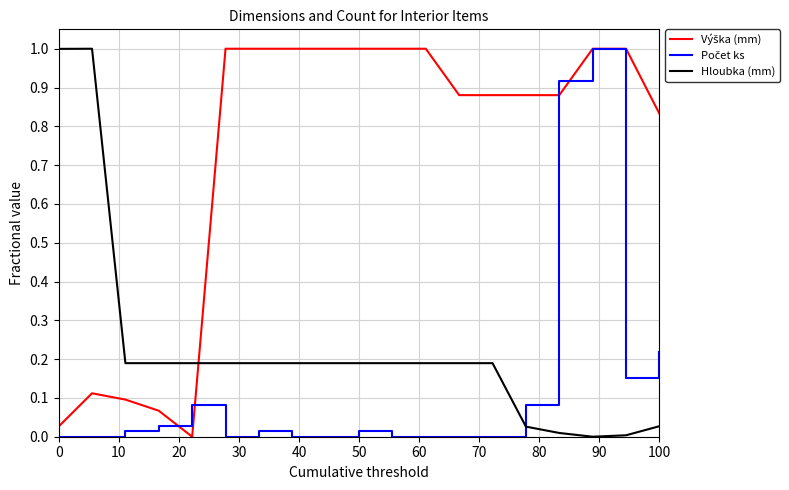

How many lines are shown in the chart?

3